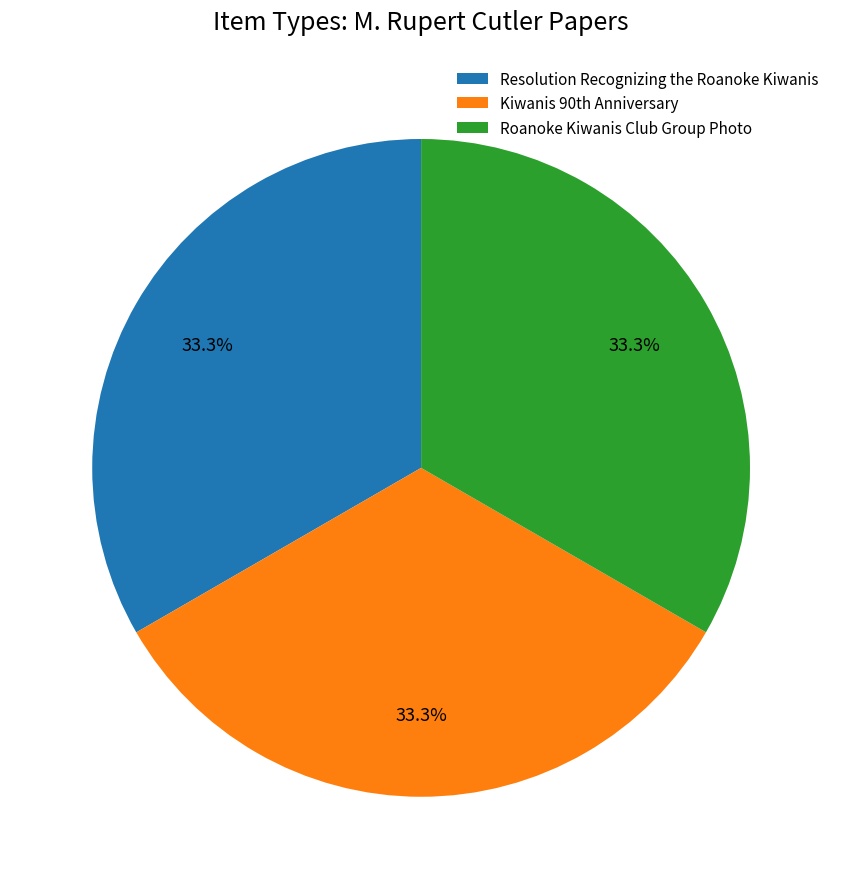

Does any single category account for the majority?

No